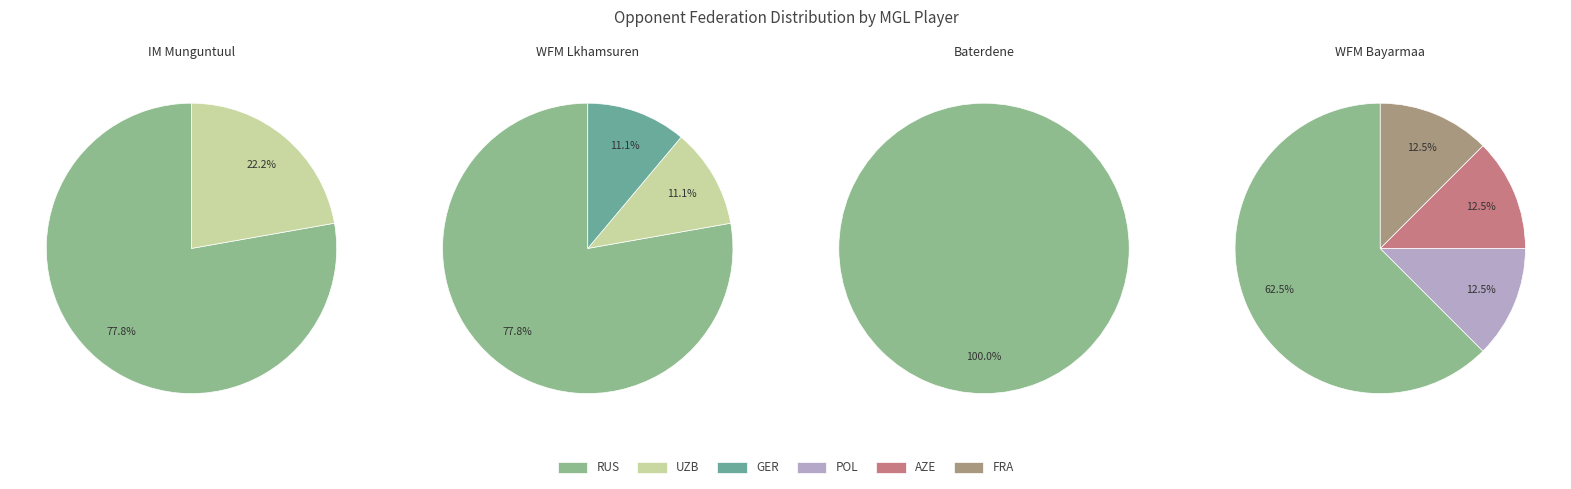

The AZE slice represents 12% of the pie. True or false?

False